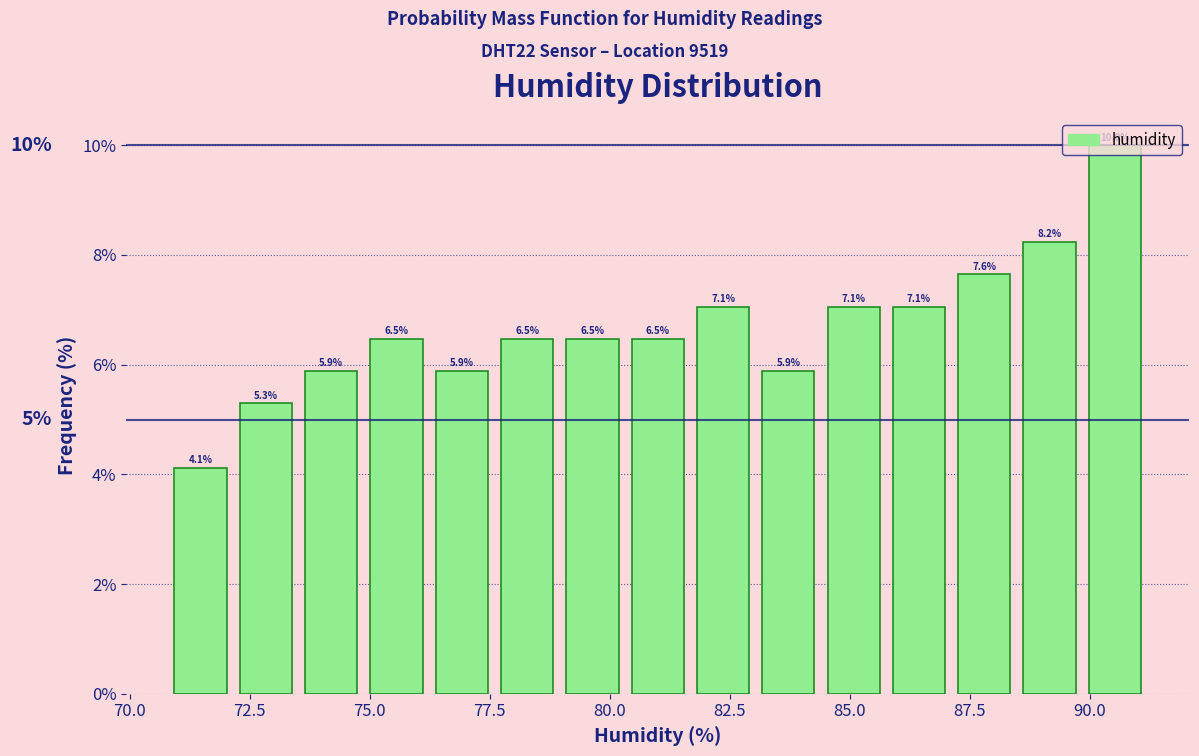

Around what value on the x-axis is the tallest bar? Give the approximate position of its centre, as read against the axis.

90.5